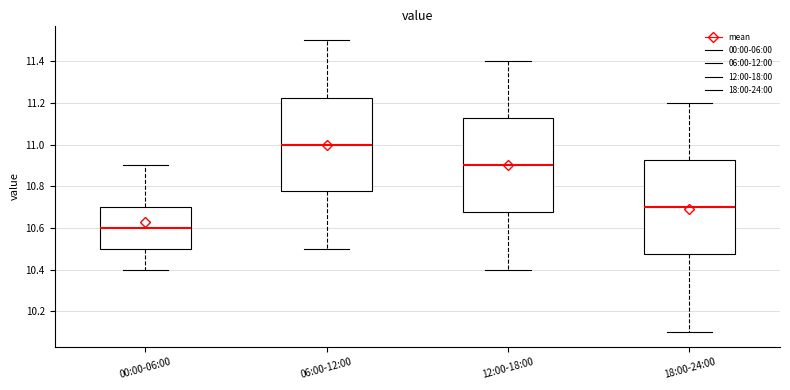

Reading left to right, read every box against the y-axis: the position of its median line, the range the box covers, and the ends of its whiskers. The values are not printed on the chart, so give them approximately, as read against the axis.

00:00-06:00: median 10.60, box 10.50 to 10.70, whiskers 10.40 to 10.90
06:00-12:00: median 11.00, box 10.78 to 11.22, whiskers 10.50 to 11.50
12:00-18:00: median 10.90, box 10.68 to 11.12, whiskers 10.40 to 11.40
18:00-24:00: median 10.70, box 10.48 to 10.92, whiskers 10.10 to 11.20